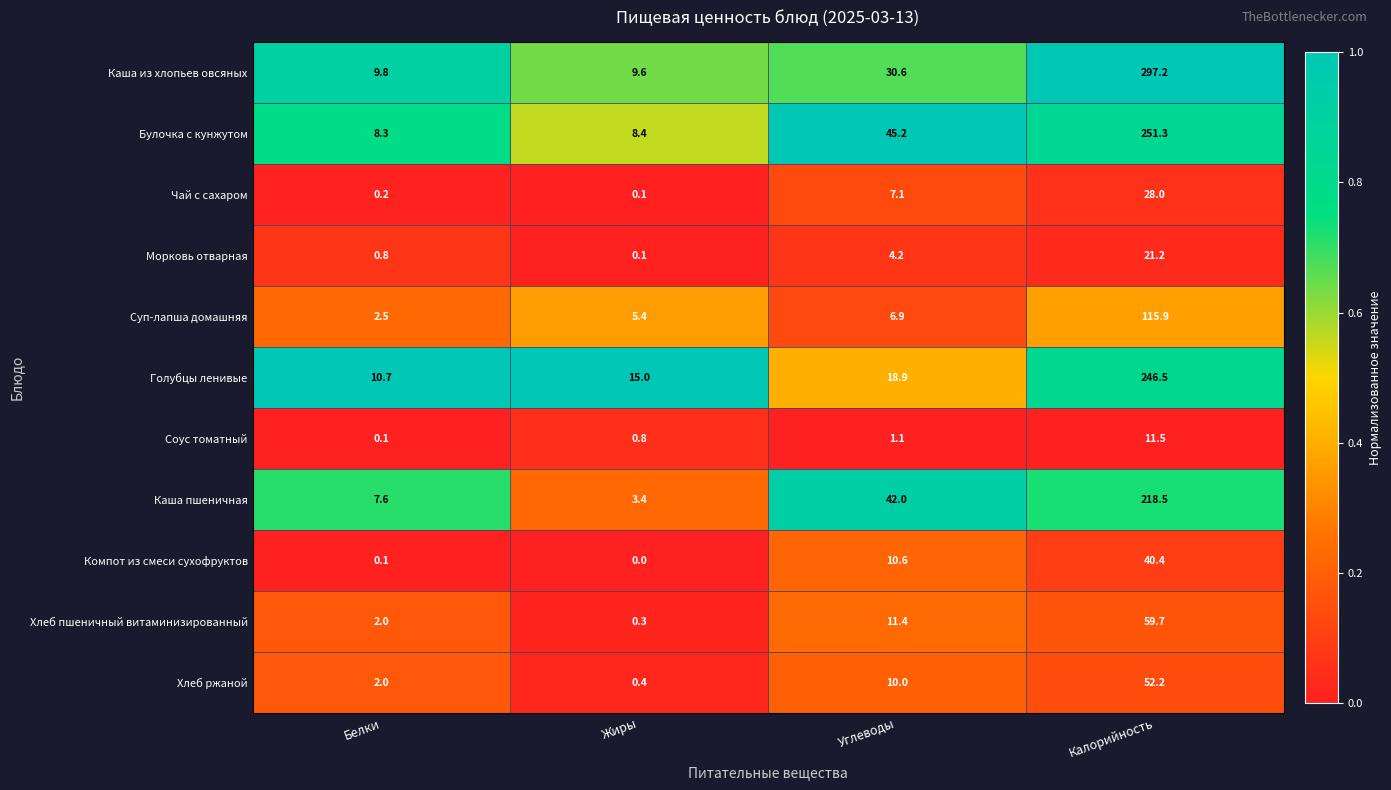

Is the value of Суп-лапша домашняя at Белки greater than the value of Соус томатный at Калорийность?

No